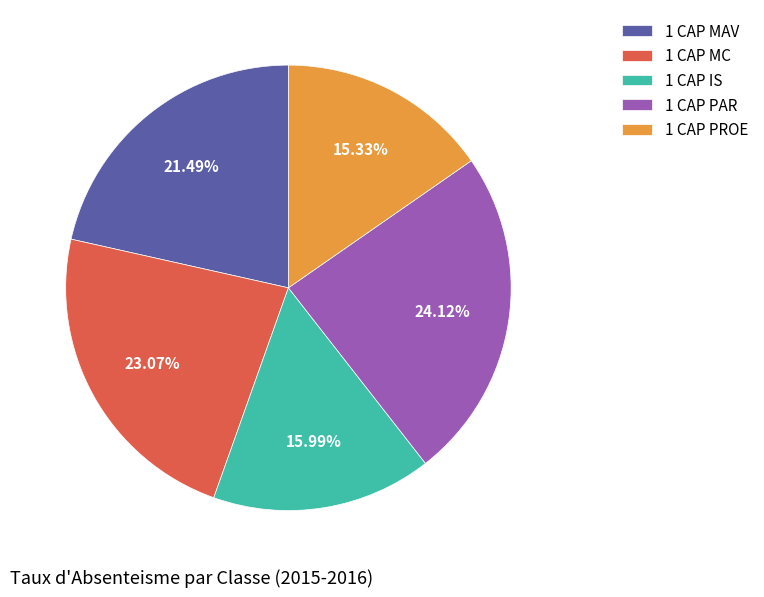

How much of the chart is everything except 1 CAP MC?

76.9%